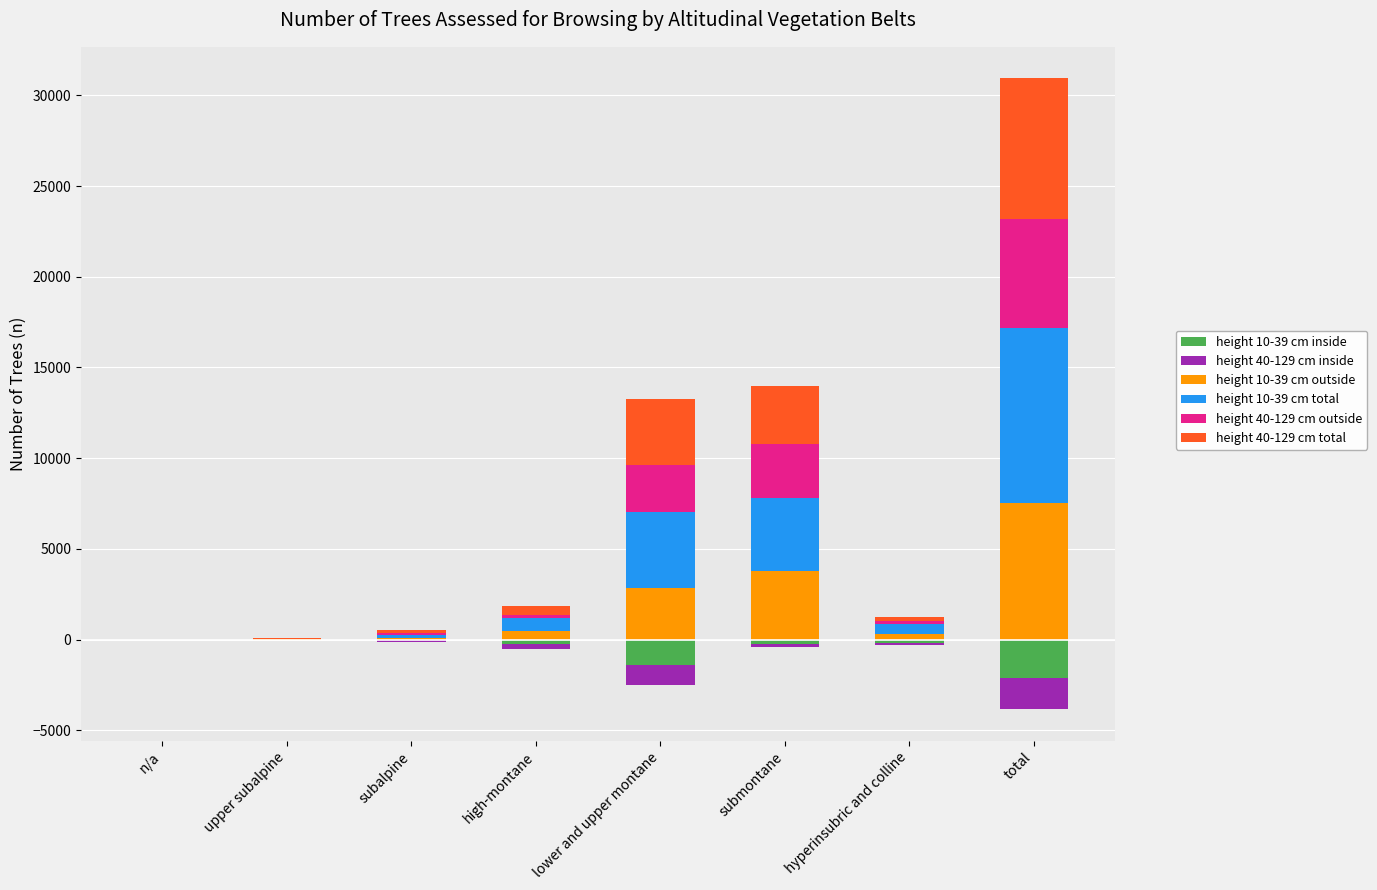

The height 10-39 cm outside series shows 175 at hyperinsubric and colline. True or false?

False